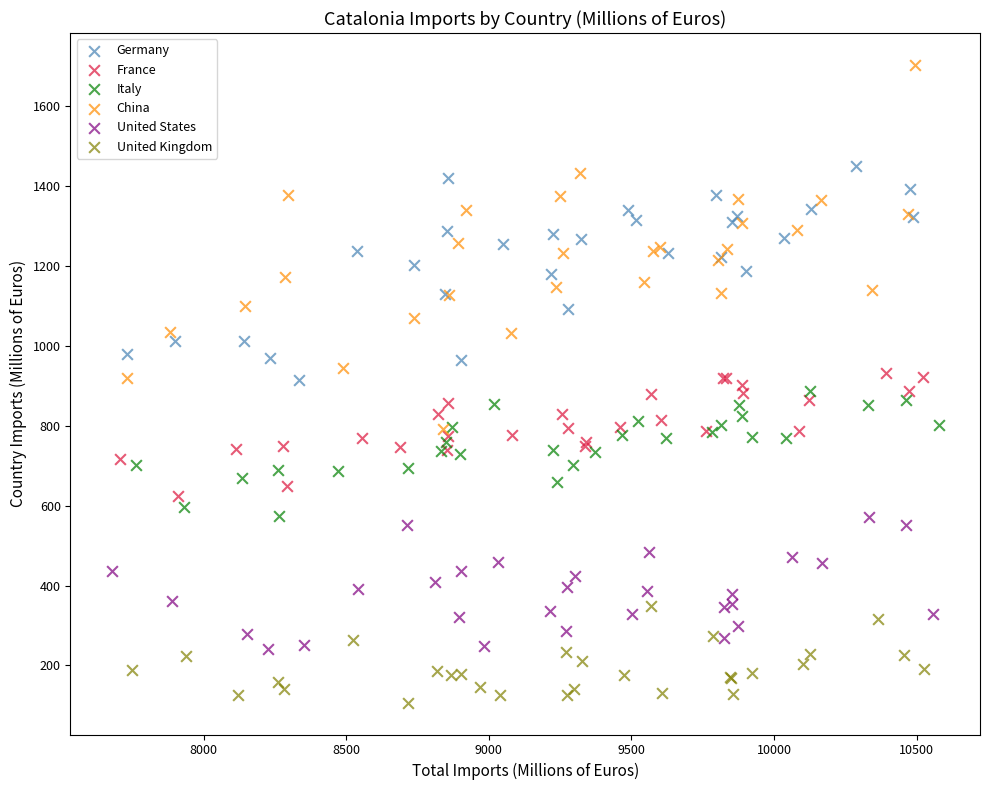

What are all the series names shown in the legend?

Germany, France, Italy, China, United States, United Kingdom